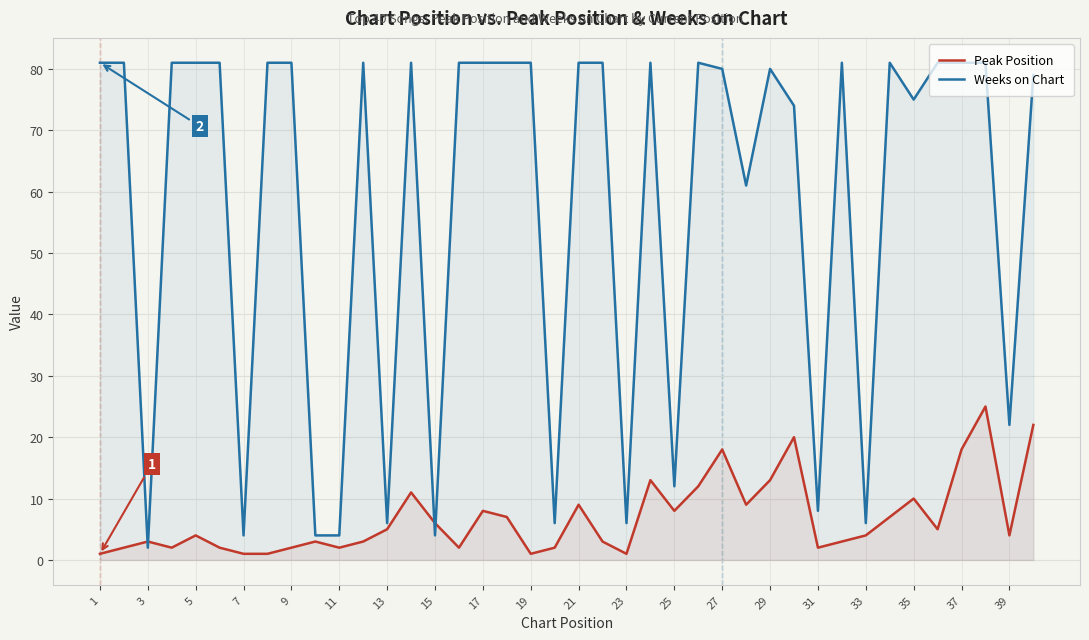

Count the number of data series in this chart.

2